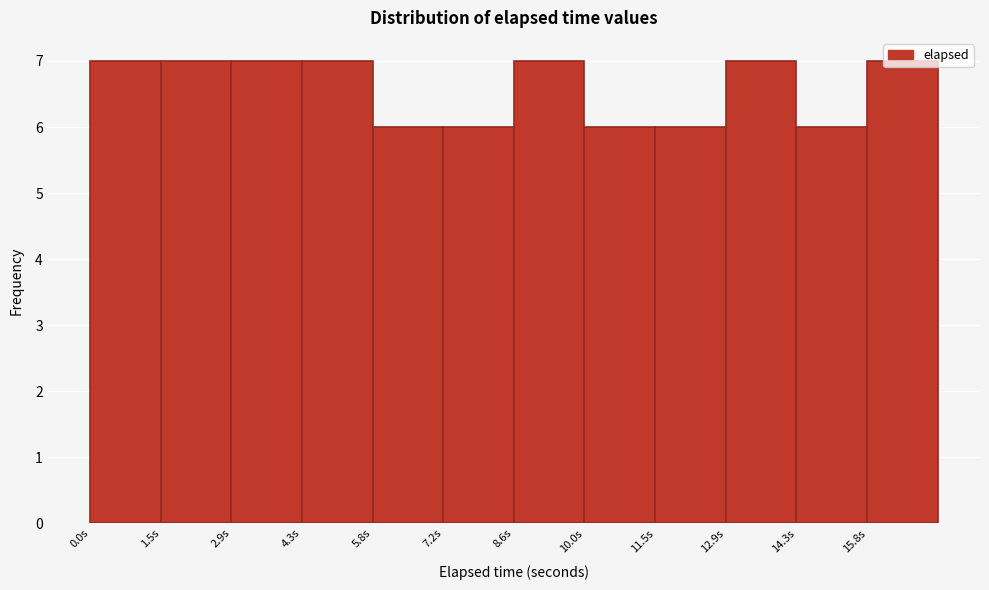

Reading left to right, list every bar in this chart as the range it spans on the x-axis followed by its height. Neither the bar edges nor the heights are printed on the chart, so give them approximately, as read against the axes.

0.0 to 1.4: 7
1.4 to 3.0: 7
3.0 to 4.4: 7
4.4 to 5.8: 7
5.8 to 7.2: 6
7.2 to 8.6: 6
8.6 to 10.0: 7
10.0 to 11.4: 6
11.4 to 13.0: 6
13.0 to 14.4: 7
14.4 to 15.8: 6
15.8 to 17.2: 7